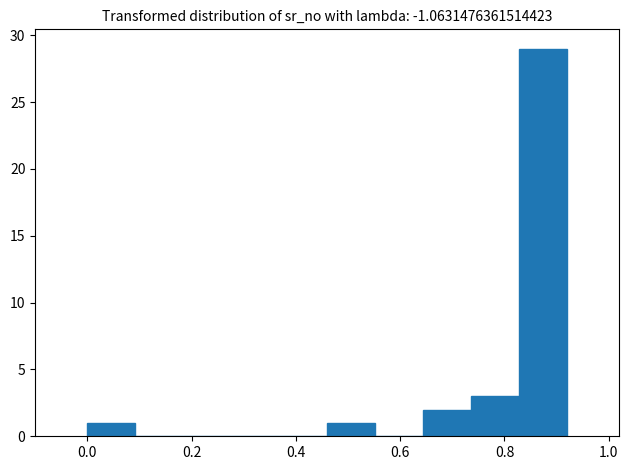

Reading left to right, list every bar in this chart as the range it spans on the x-axis followed by its height. Neither the bar edges nor the heights are printed on the chart, so give them approximately, as read against the axes.

0.00 to 0.10: 1
0.10 to 0.18: 0
0.18 to 0.28: 0
0.28 to 0.36: 0
0.36 to 0.46: 0
0.46 to 0.56: 1
0.56 to 0.64: 0
0.64 to 0.74: 2
0.74 to 0.82: 3
0.82 to 0.92: 29